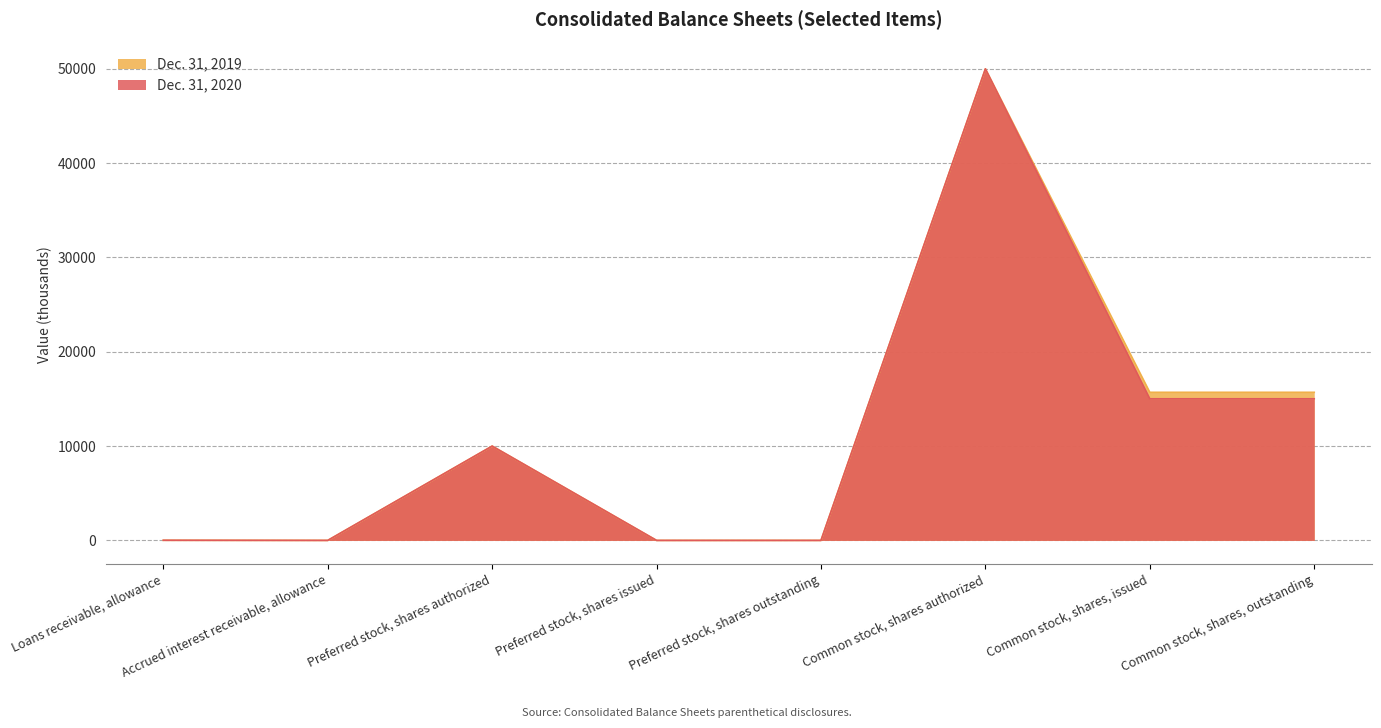

The Dec. 31, 2020 series shows 0.0 at Preferred stock, shares issued. True or false?

True